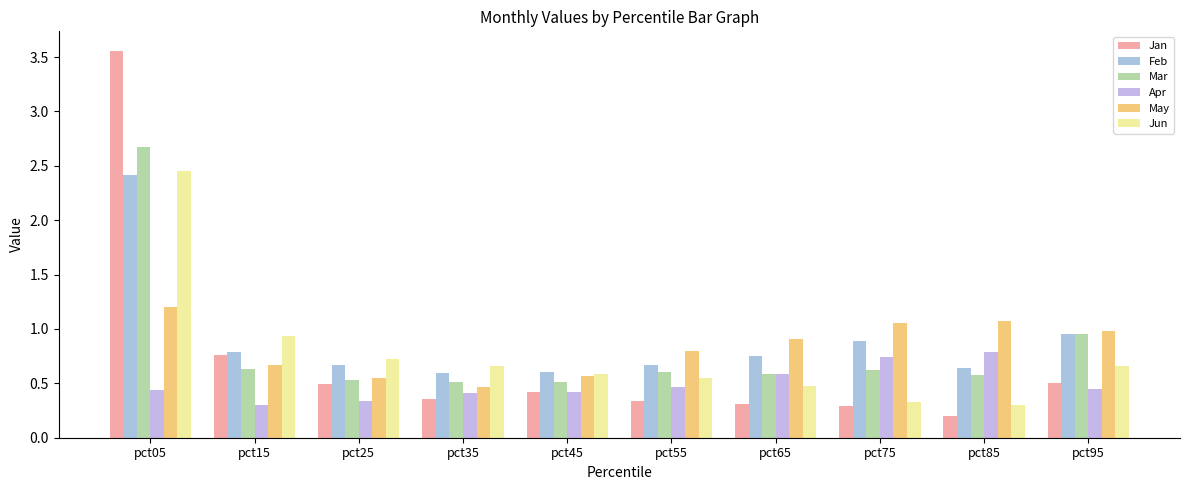

What is the difference between the second highest and second lowest values in the Mar series?

0.4